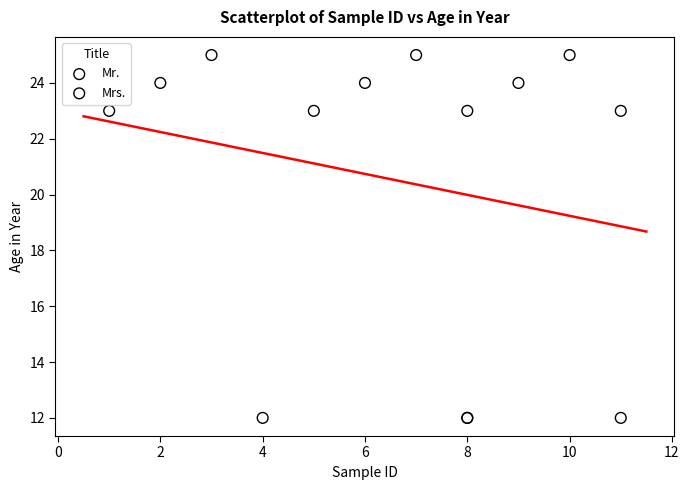

Which series contains the lowest Y value?

Mrs.